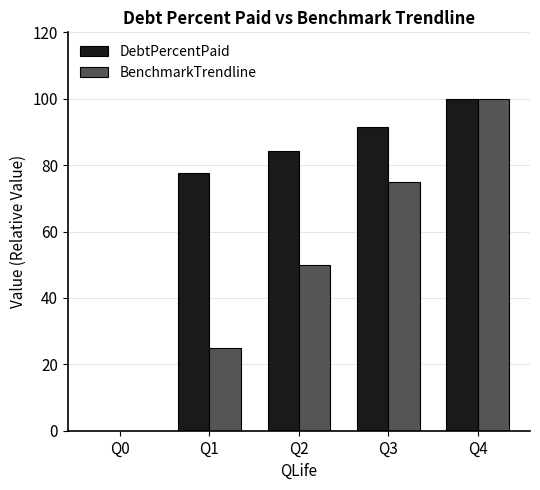

What is the maximum value for BenchmarkTrendline?

100.0